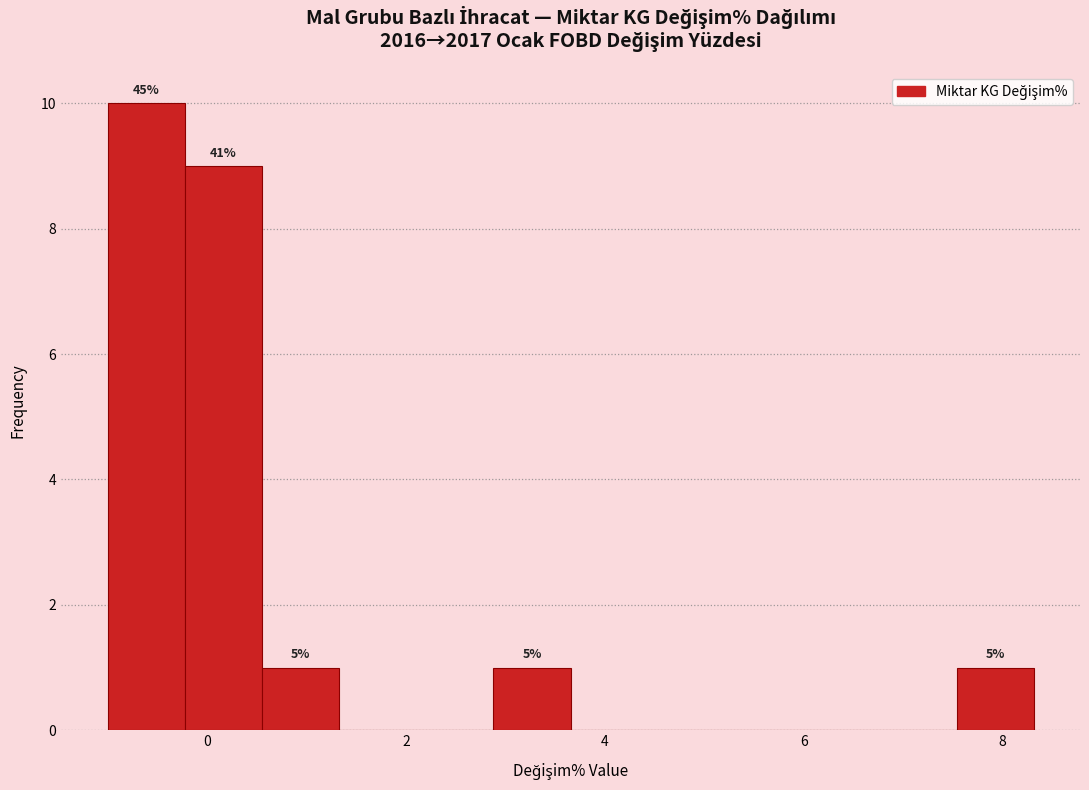

Around what value on the x-axis is the tallest bar? Give the approximate position of its centre, as read against the axis.

-0.6